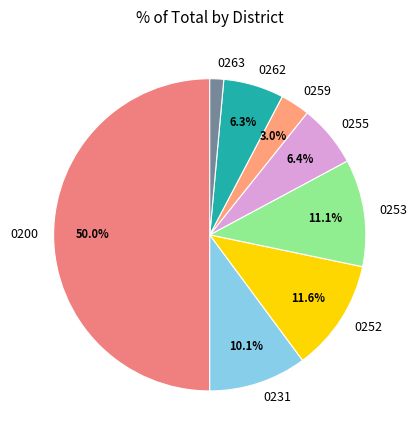

The 0255 slice represents 21% of the pie. True or false?

False